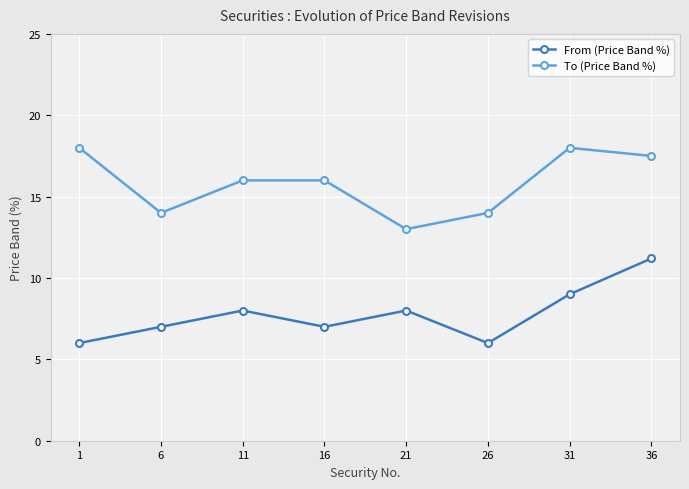

True or false: To (Price Band %) and From (Price Band %) cross at least once.

False